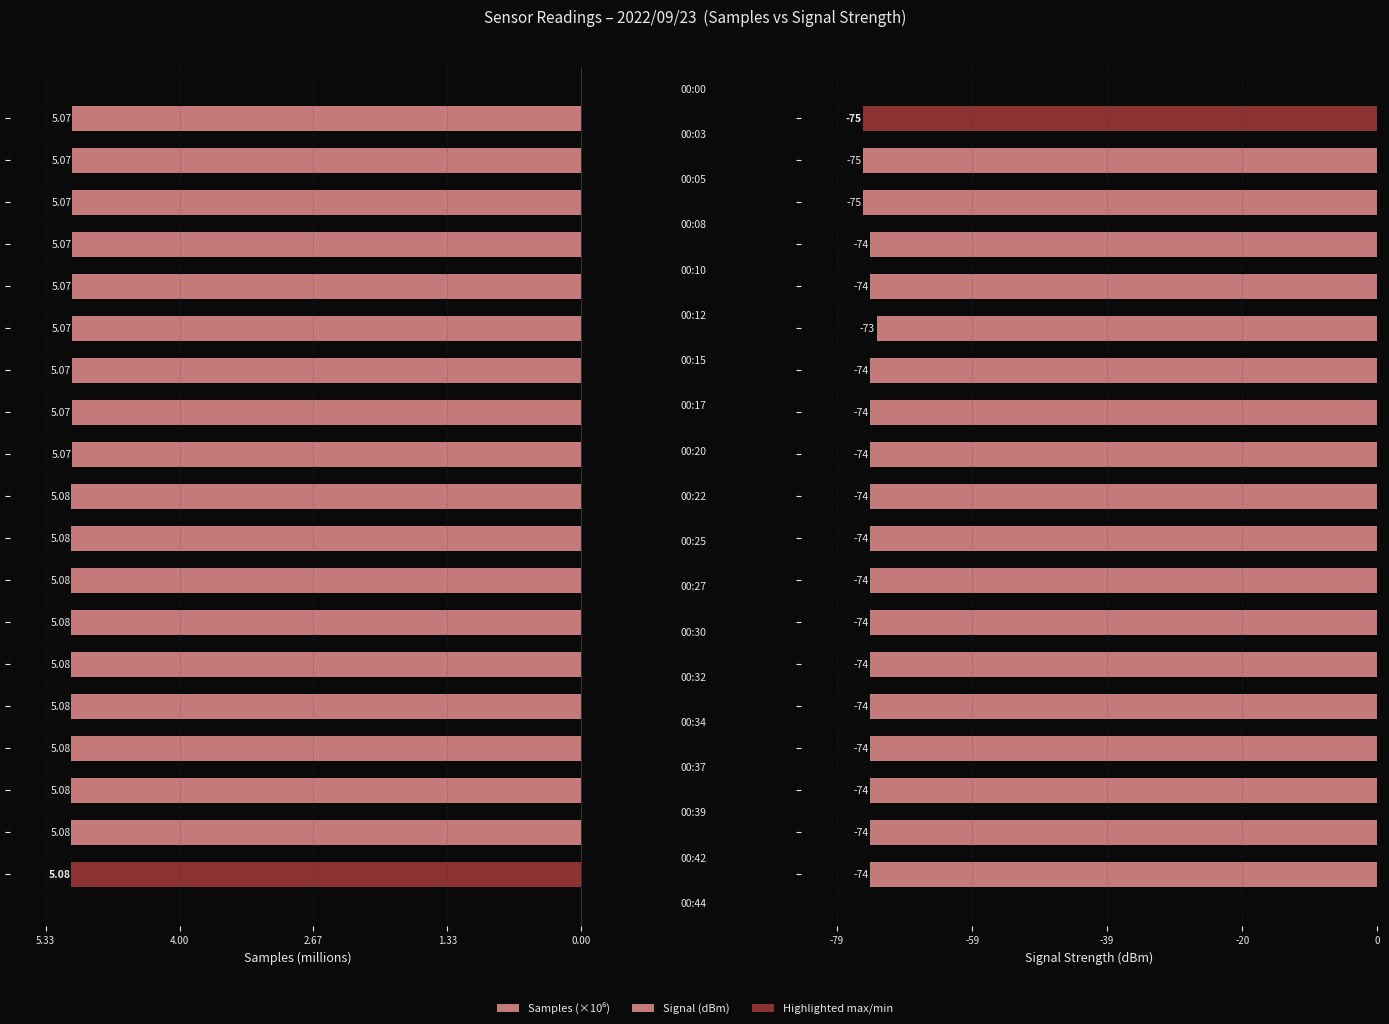

At how many categories does at least one series exceed -22?

19